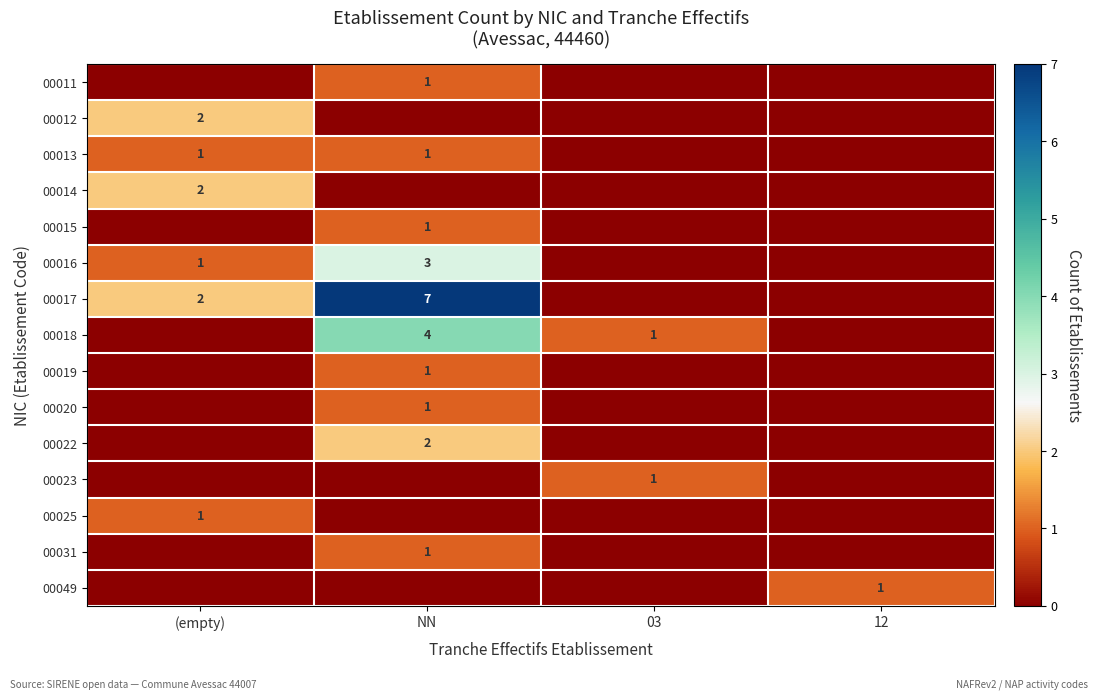

The value of 00013 at (empty) is 2. True or false?

False